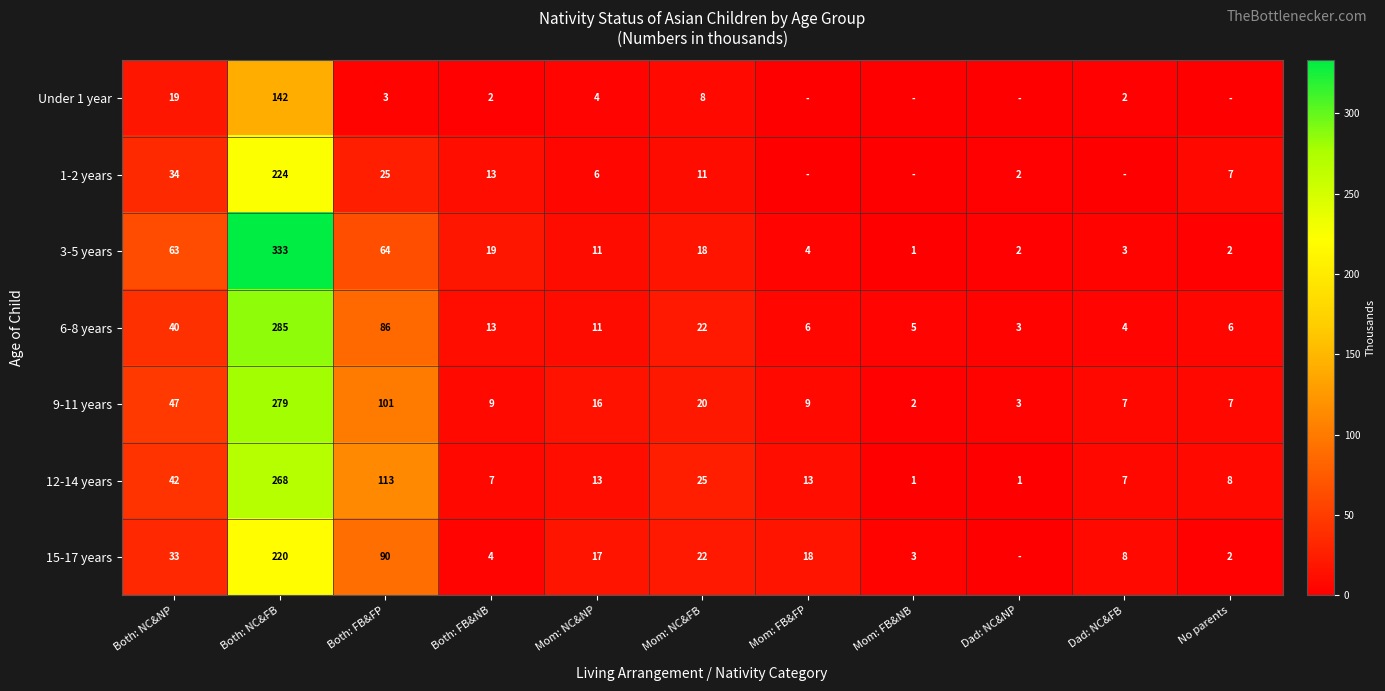

What value does the 6-8 years series have at Mom: NC&NP?

11